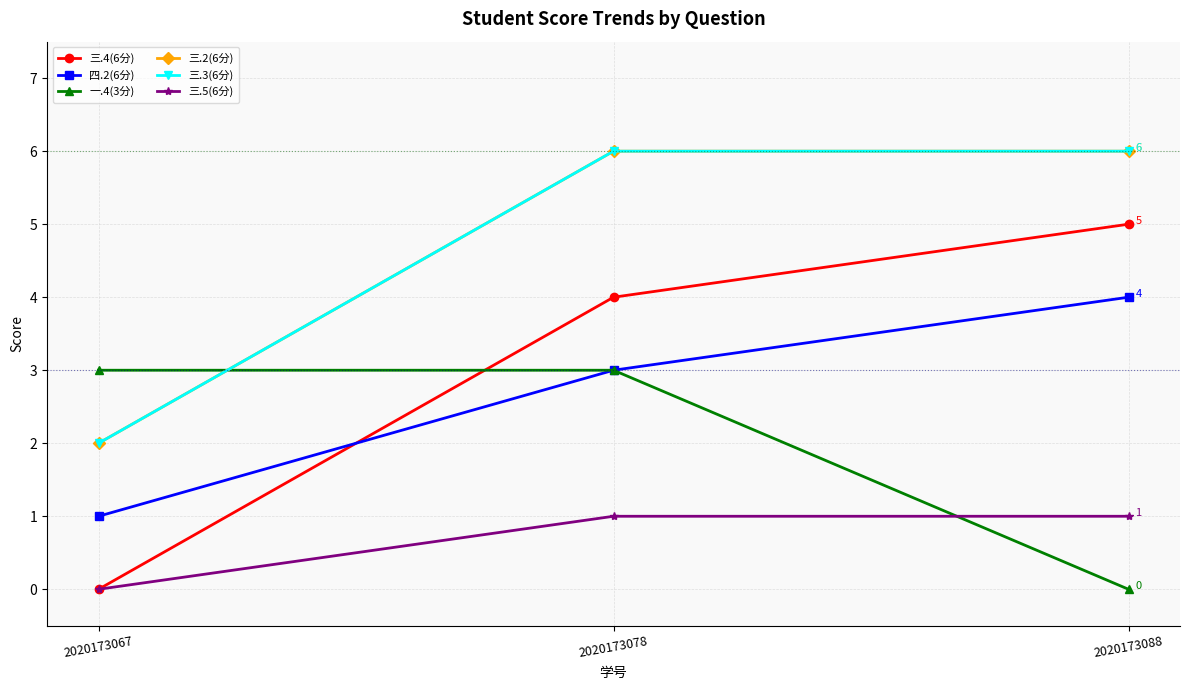

List the series in order of their peak value, lowest first.

三.5(6分), 一.4(3分), 四.2(6分), 三.4(6分), 三.2(6分), 三.3(6分)